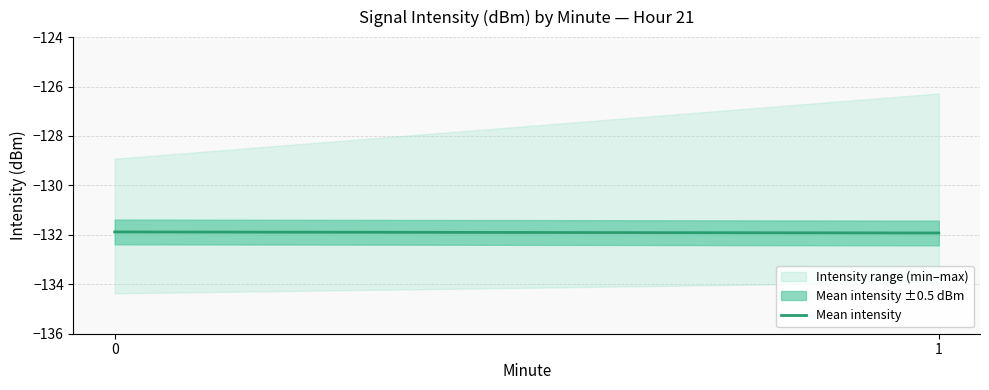

The chart shows a value of -219.9 at 1. True or false?

False